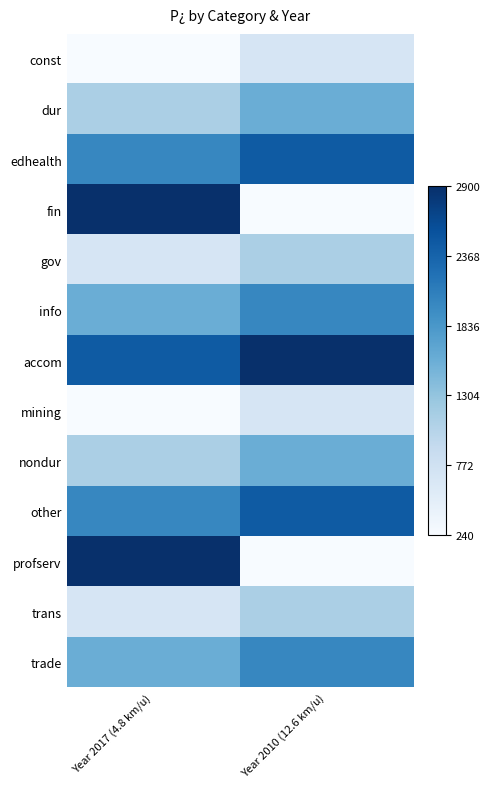

Reading right to left, what are all the values shown in this chart?

const: Year 2010 (12.6 km/u)=0.2	Year 2017 (4.8 km/u)=0.0
dur: Year 2010 (12.6 km/u)=0.5	Year 2017 (4.8 km/u)=0.3
edhealth: Year 2010 (12.6 km/u)=0.8	Year 2017 (4.8 km/u)=0.7
fin: Year 2010 (12.6 km/u)=0.0	Year 2017 (4.8 km/u)=1.0
gov: Year 2010 (12.6 km/u)=0.3	Year 2017 (4.8 km/u)=0.2
info: Year 2010 (12.6 km/u)=0.7	Year 2017 (4.8 km/u)=0.5
accom: Year 2010 (12.6 km/u)=1.0	Year 2017 (4.8 km/u)=0.8
mining: Year 2010 (12.6 km/u)=0.2	Year 2017 (4.8 km/u)=0.0
nondur: Year 2010 (12.6 km/u)=0.5	Year 2017 (4.8 km/u)=0.3
other: Year 2010 (12.6 km/u)=0.8	Year 2017 (4.8 km/u)=0.7
profserv: Year 2010 (12.6 km/u)=0.0	Year 2017 (4.8 km/u)=1.0
trans: Year 2010 (12.6 km/u)=0.3	Year 2017 (4.8 km/u)=0.2
trade: Year 2010 (12.6 km/u)=0.7	Year 2017 (4.8 km/u)=0.5